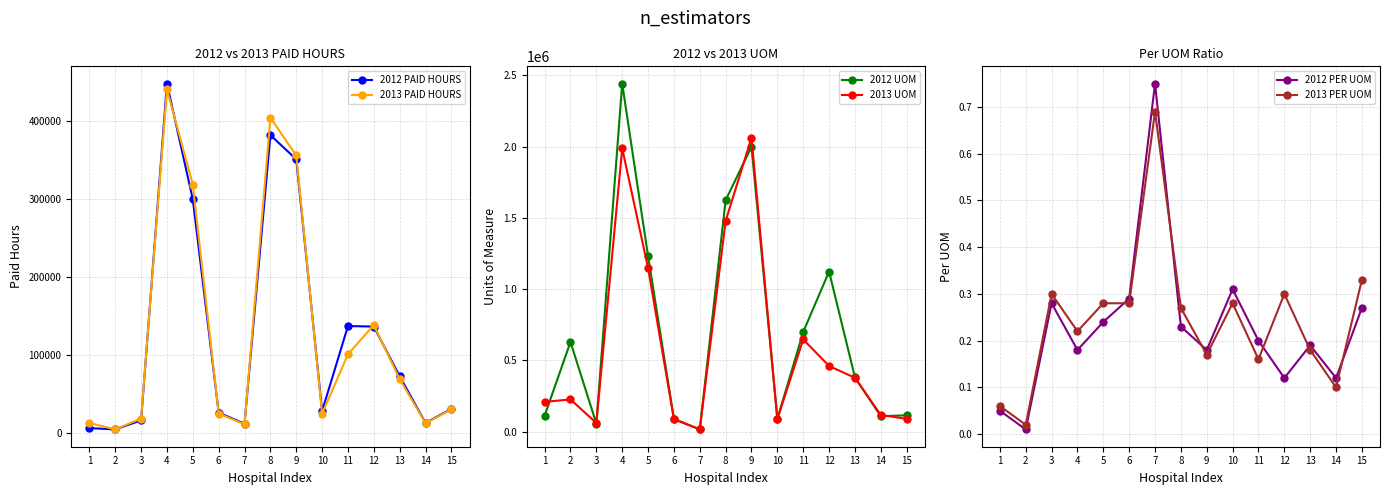

At which category does 2012 PER UOM reach its first local peak?

3